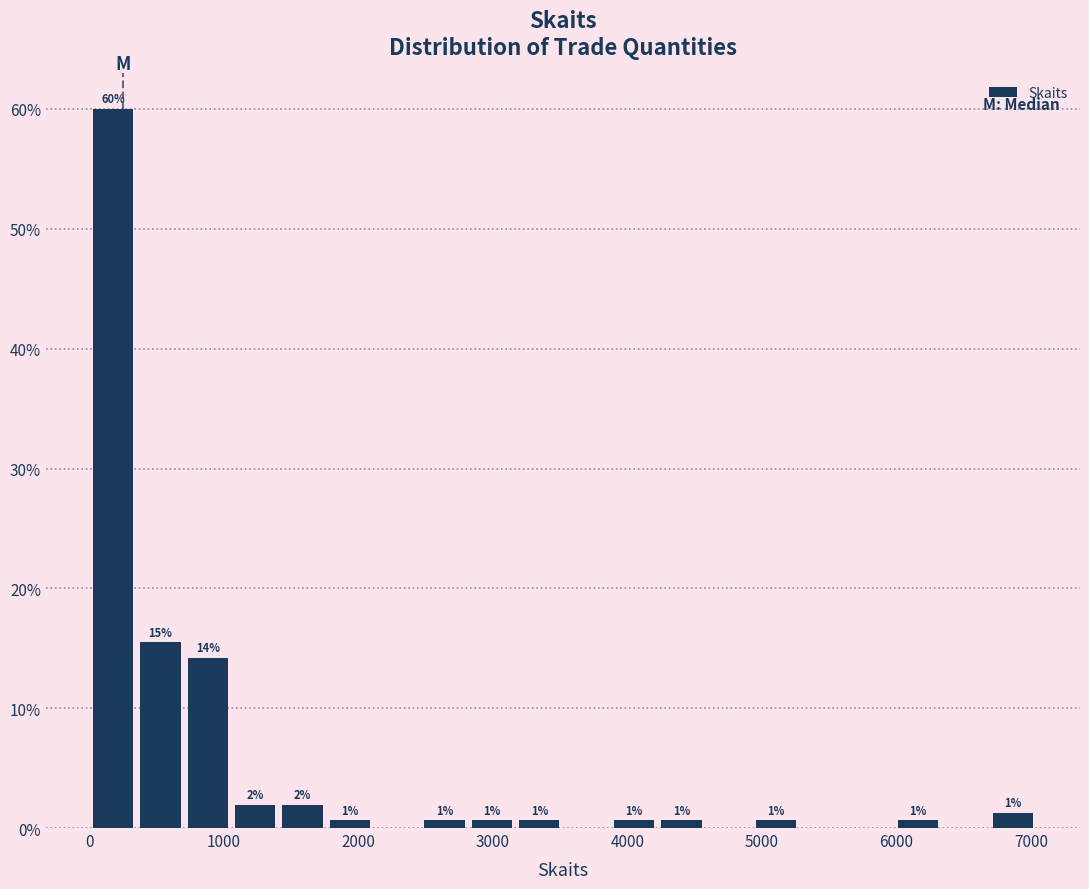

Around what value on the x-axis is the tallest bar? Give the approximate position of its centre, as read against the axis.

200